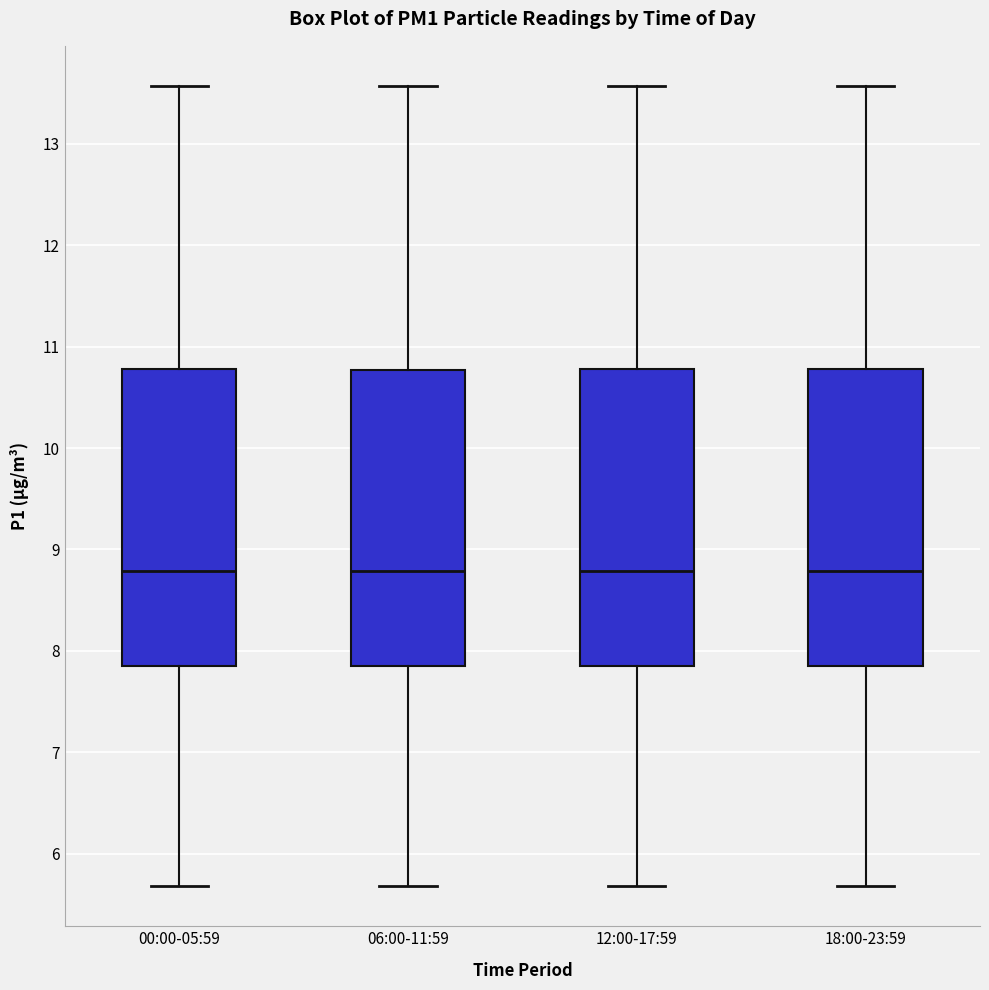

Reading left to right, transcribe this box plot: for each box, give where its median line is, the range the box spans, and where its two whiskers end, as read against the y-axis. The values are not printed on the chart, so give them approximately, as read against the axis.

00:00-05:59: median 8.8, box 7.9 to 10.8, whiskers 5.7 to 13.6
06:00-11:59: median 8.8, box 7.9 to 10.8, whiskers 5.7 to 13.6
12:00-17:59: median 8.8, box 7.9 to 10.8, whiskers 5.7 to 13.6
18:00-23:59: median 8.8, box 7.9 to 10.8, whiskers 5.7 to 13.6